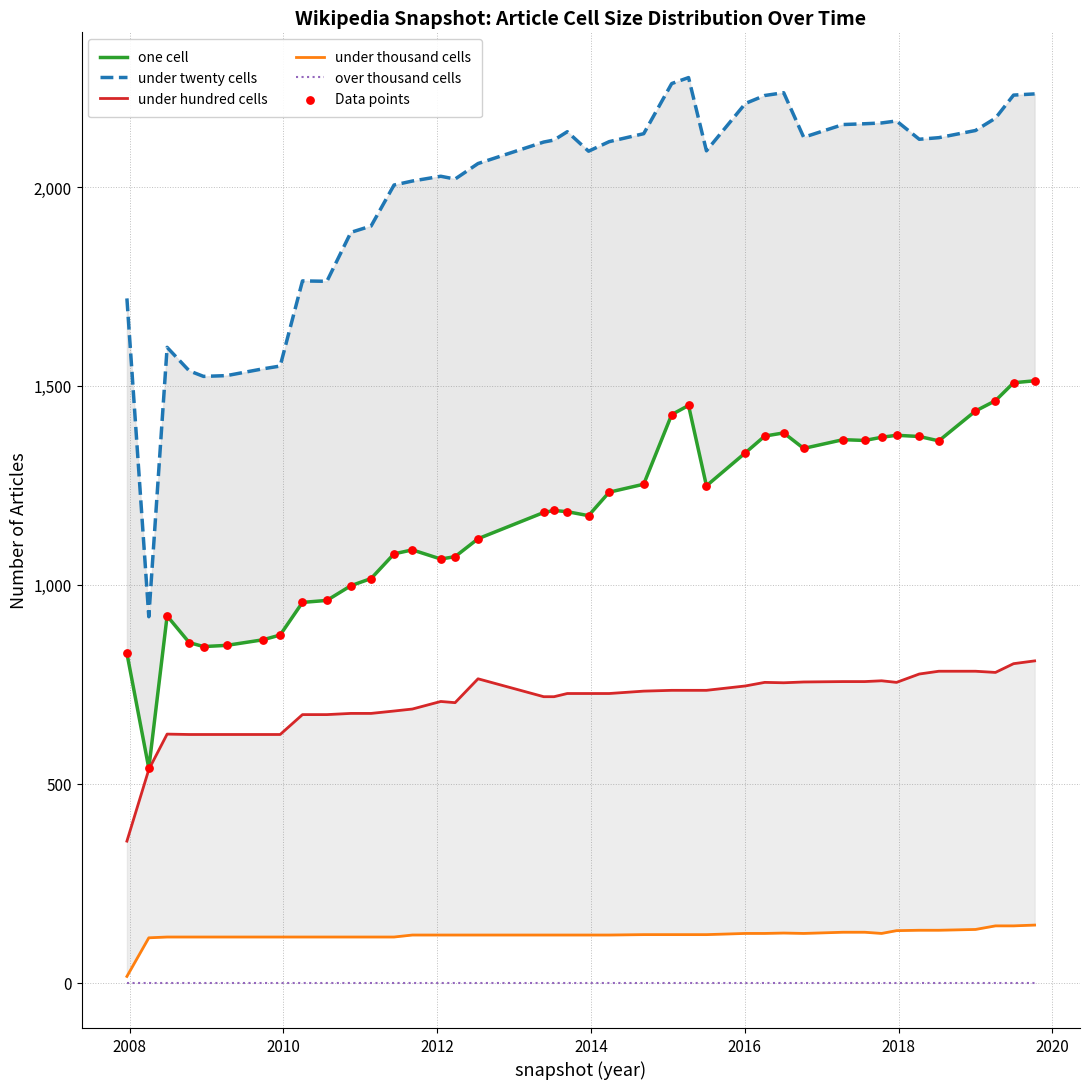

What are all the series names shown in the legend?

one cell, under twenty cells, under hundred cells, under thousand cells, over thousand cells, Data points